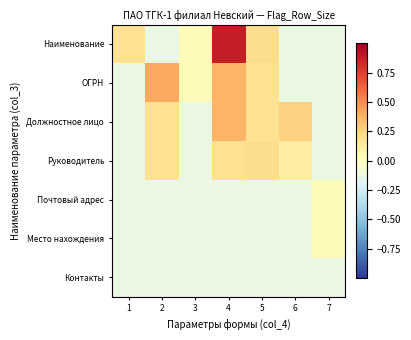

At how many categories does at least one series exceed 0?

7